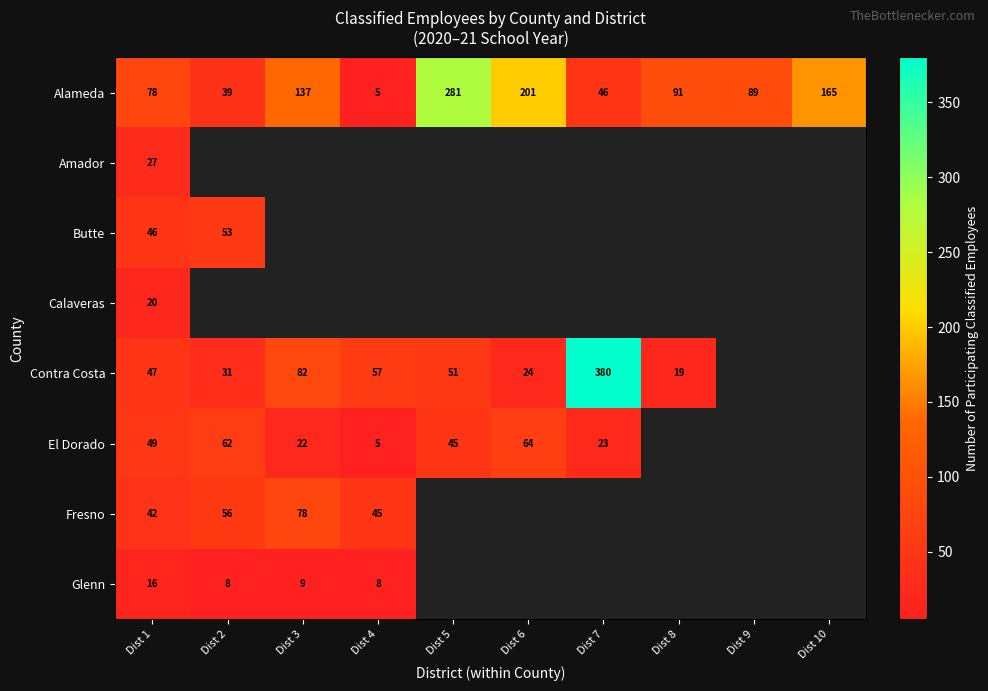

What is the spread (max minus min) of values at Dist 1?

62